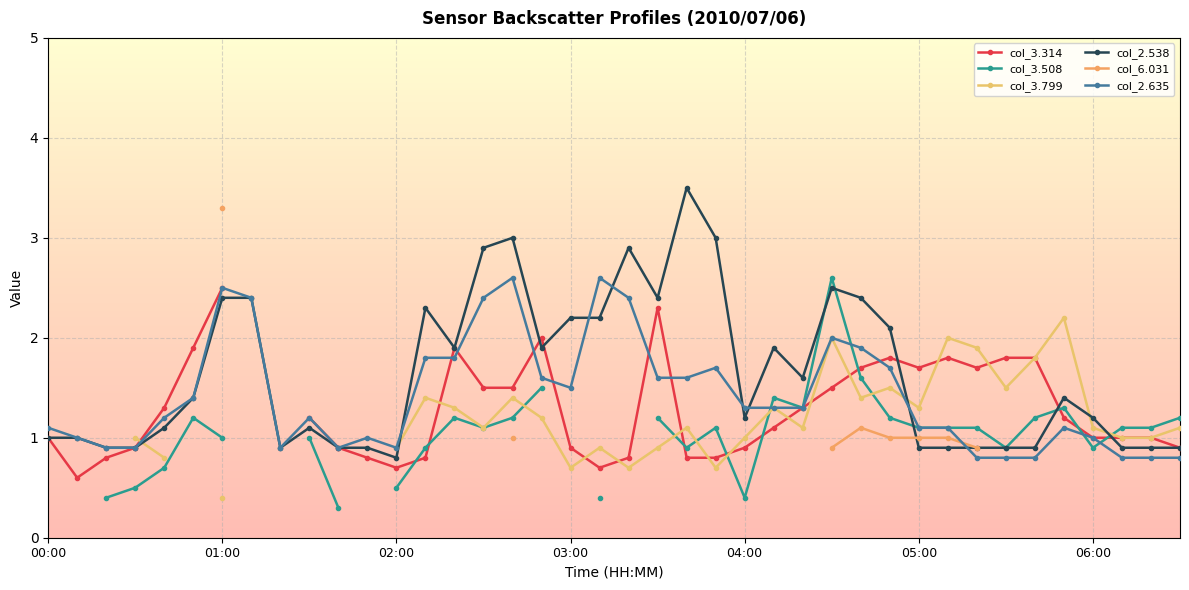

What position from the right is 23?

17